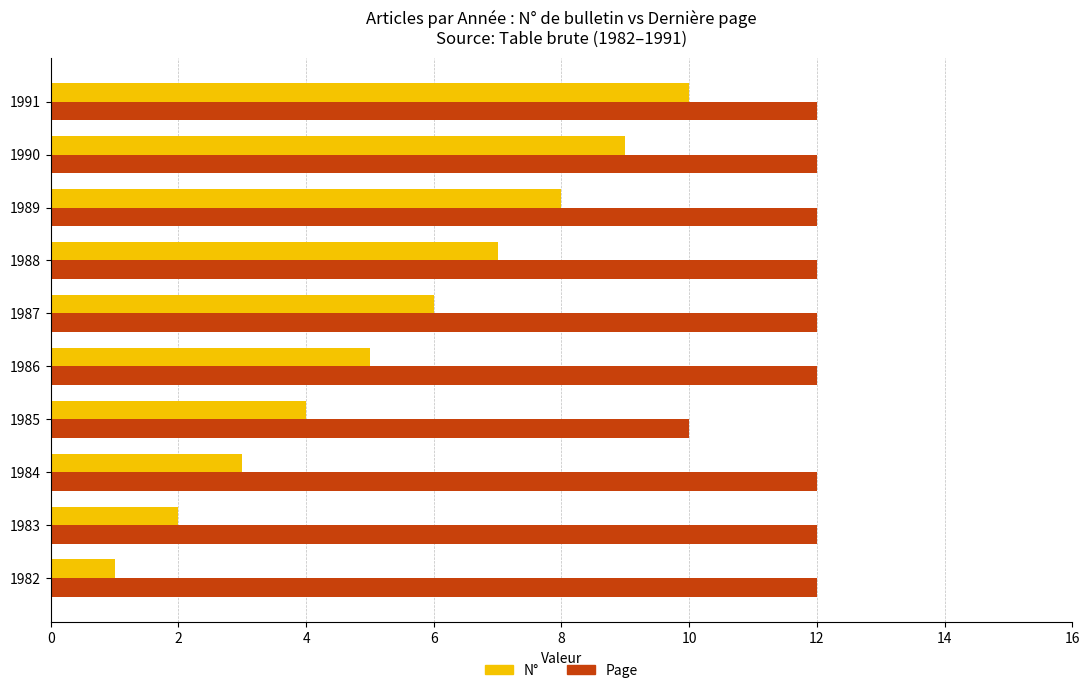

True or false: N° has a value of 11 at 1989.

False